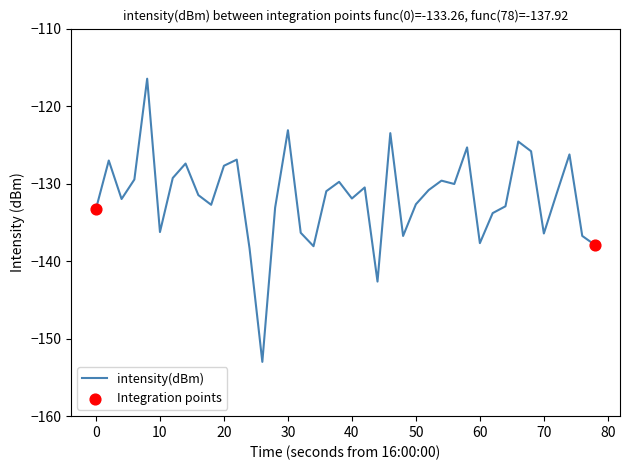

What is the smallest value displayed?

-153.0